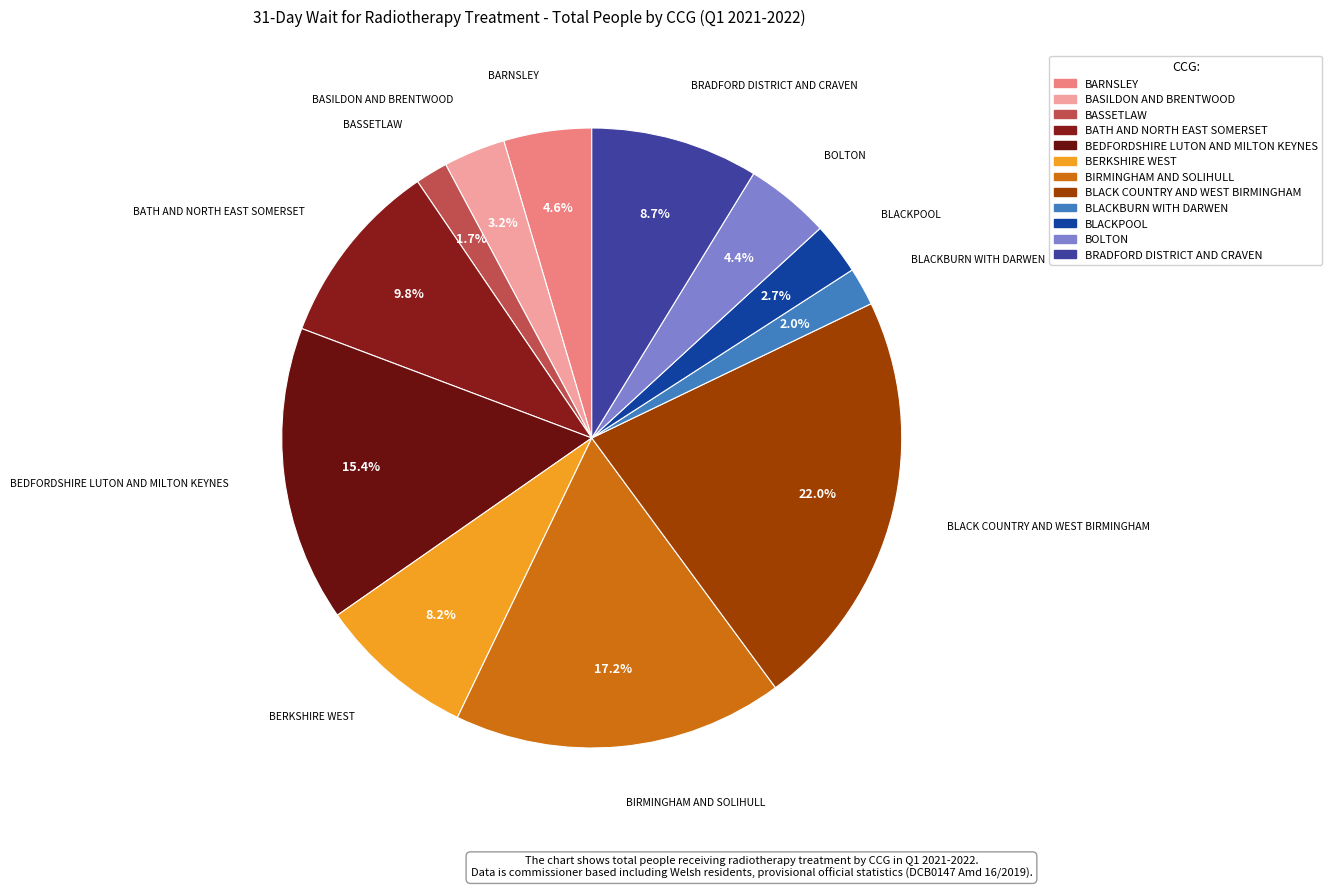

How many slices are in this pie chart?

12